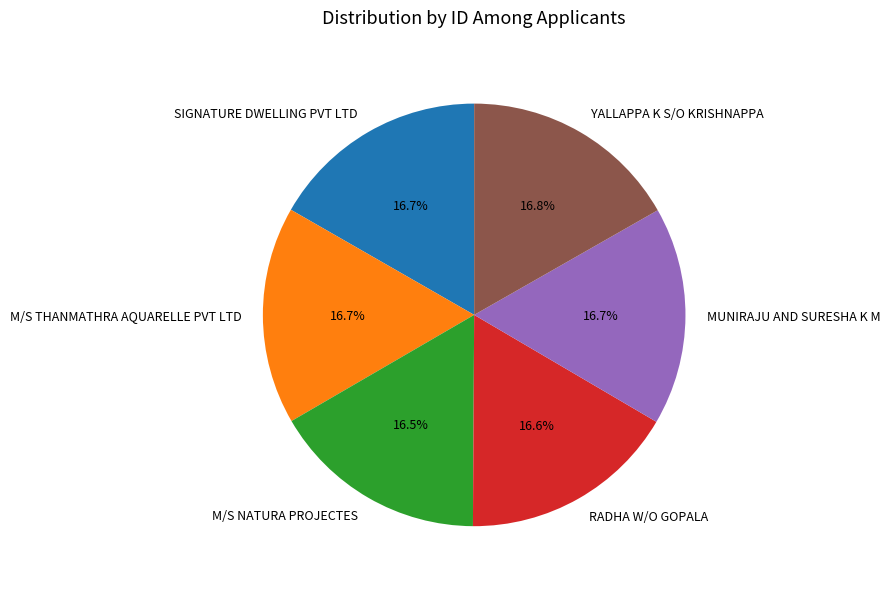

The M/S NATURA PROJECTES slice represents 22% of the pie. True or false?

False